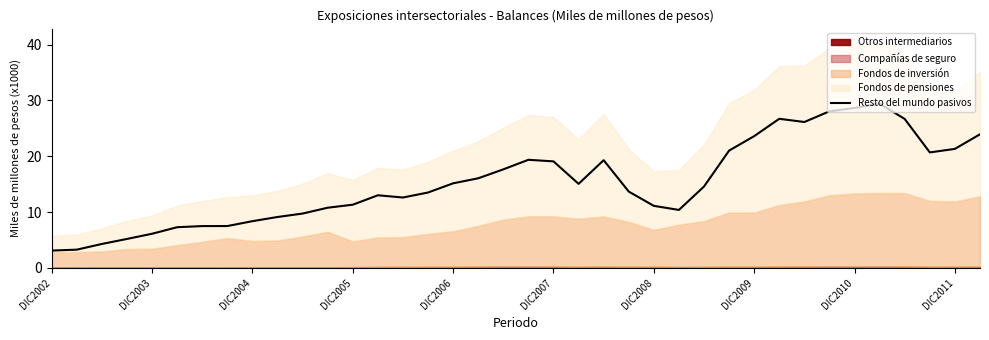

Reading right to left, what are all the values shown in this chart?

23.9	21.3	20.7	26.7	29.4	28.7	28.1	26.1	26.7	23.6	21.0	14.6	10.4	11.1	13.7	19.3	15.1	19.1	19.4	17.7	16.1	15.2	13.5	12.6	13.0	11.3	10.8	9.7	9.1	8.4	7.5	7.5	7.3	6.1	5.2	4.3	3.3	3.1